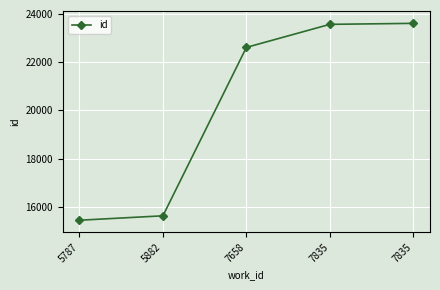

How many series are shown in this chart?

1